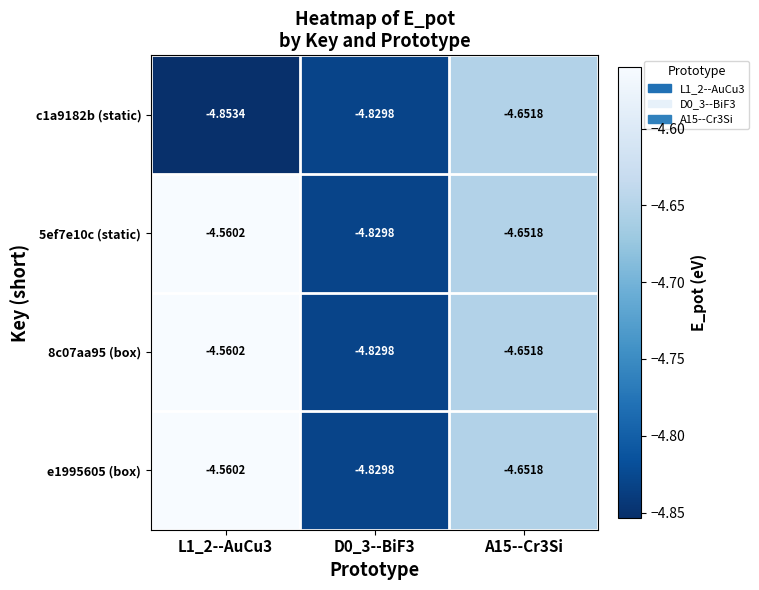

At which category is the sum across all series the highest?

L1_2--AuCu3